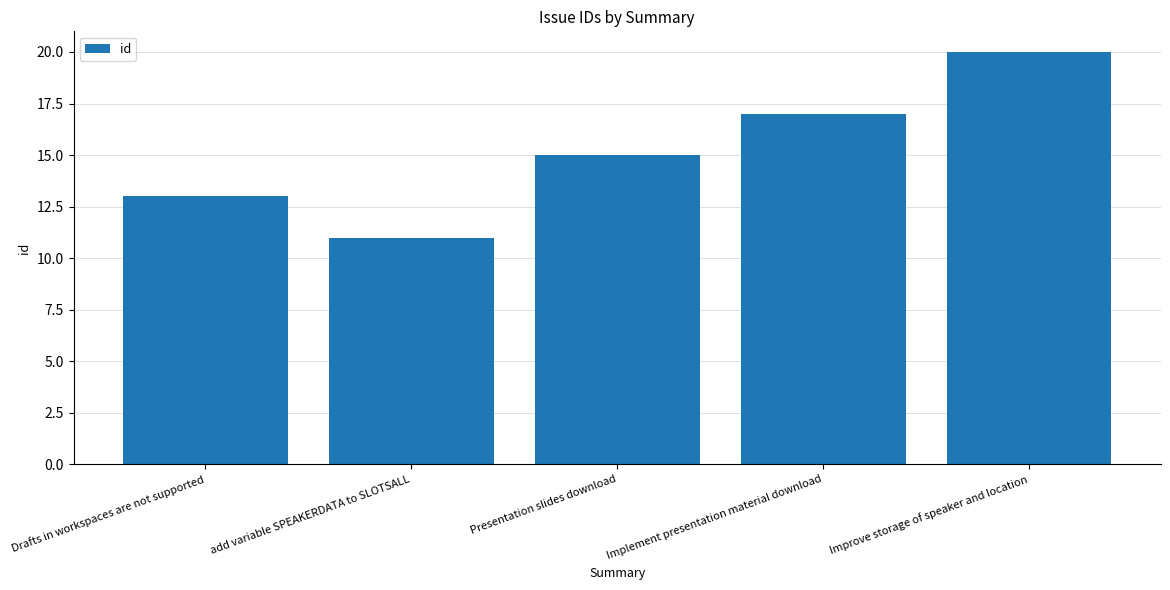

What position from the right is Presentation slides download?

3